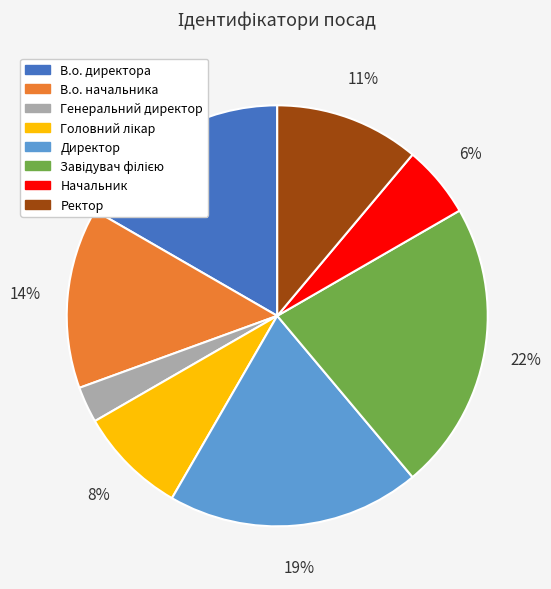

How many segments does this pie chart have?

8